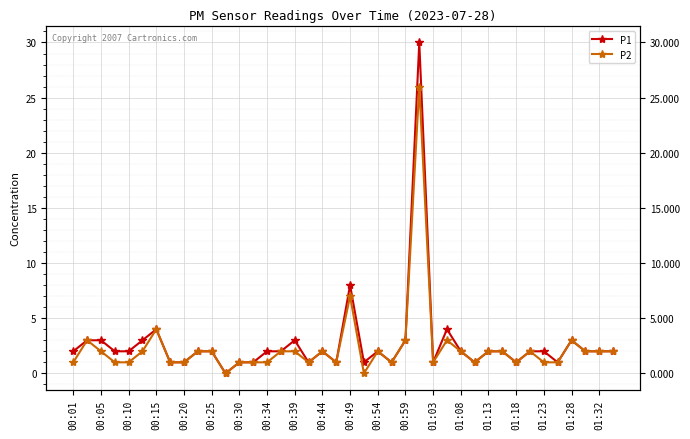

In P1, how many points are higher than both neighbors (excluding endpoints)?

8